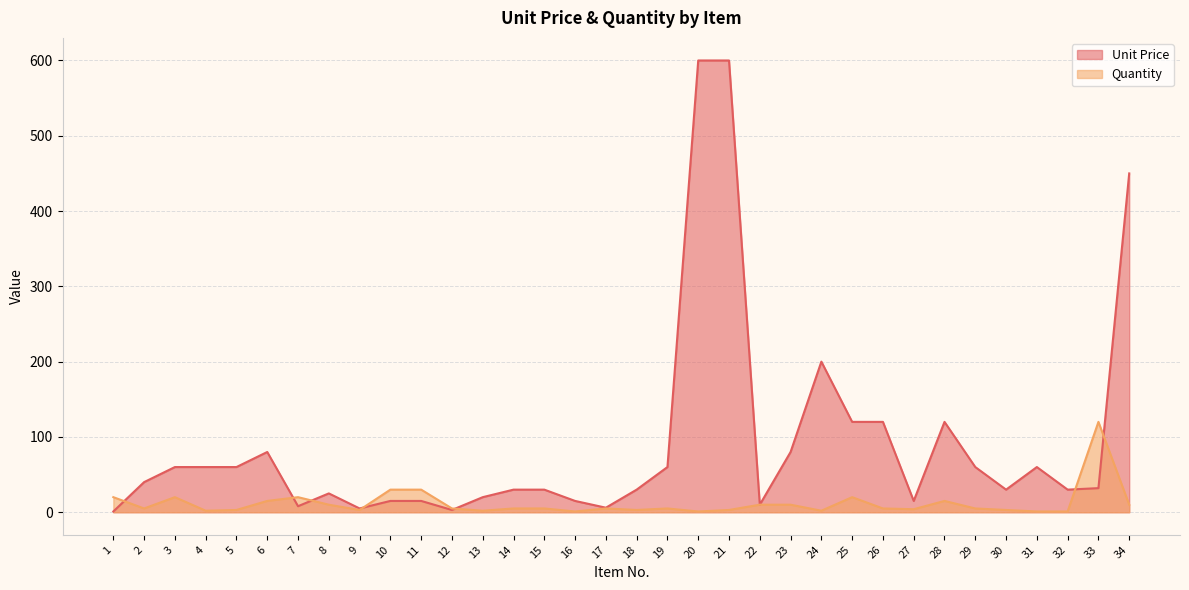

After their last crossing, which series has the higher values: Unit Price or Quantity?

Unit Price